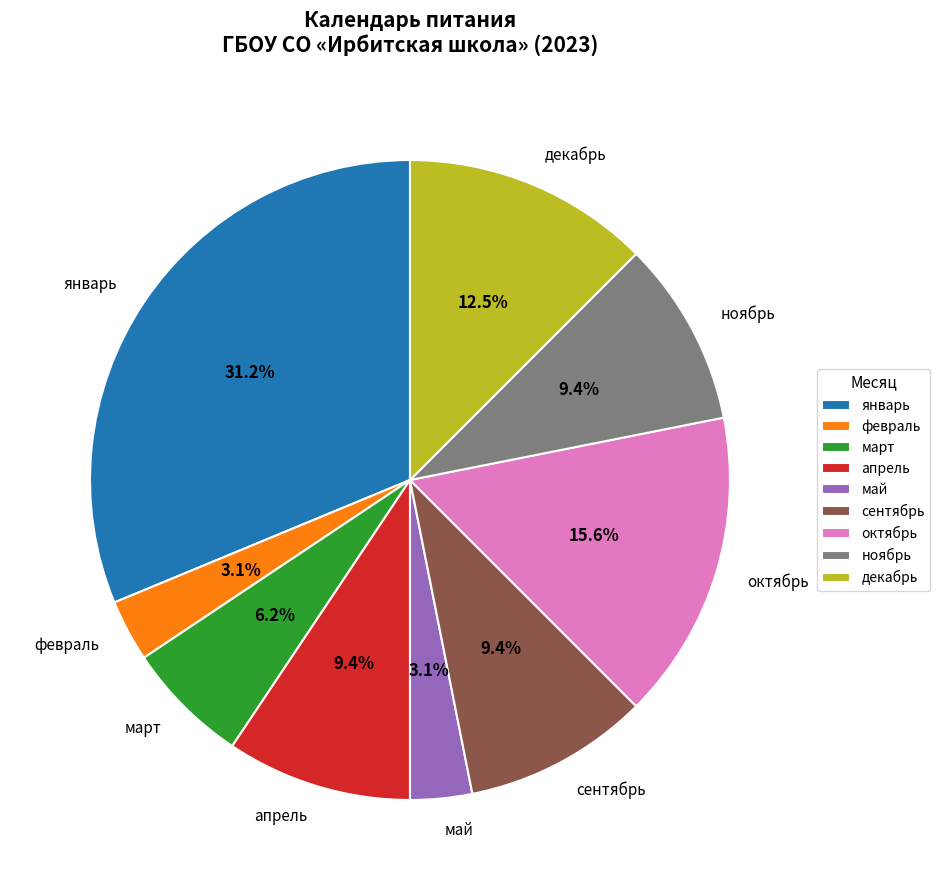

To the nearest percent, what portion does май represent?

3%